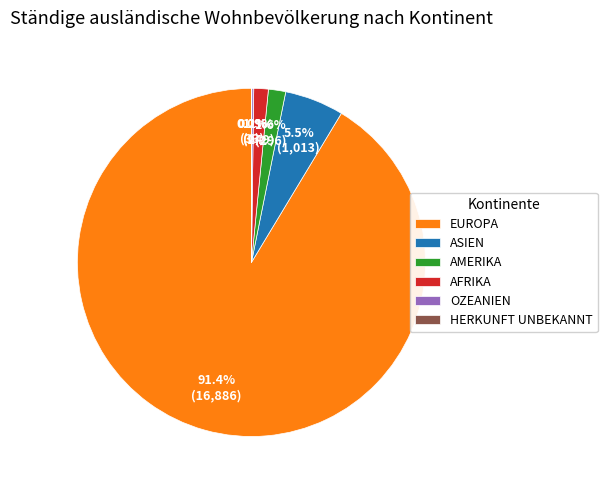

Is there any slice that represents more than half of the pie?

Yes